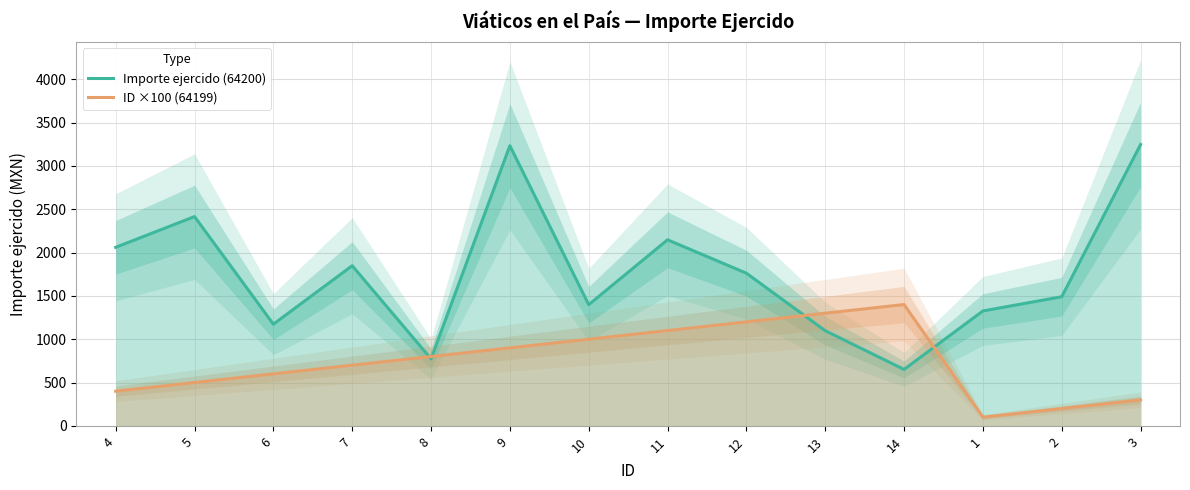

List the series in order of their overall mean, highest first.

Importe ejercido (64200), ID ×100 (64199)